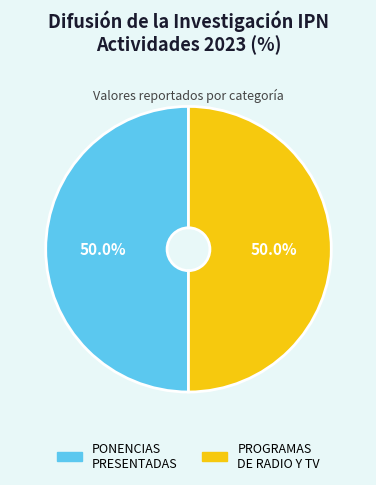

To the nearest percent, what is the average slice percentage?

50%